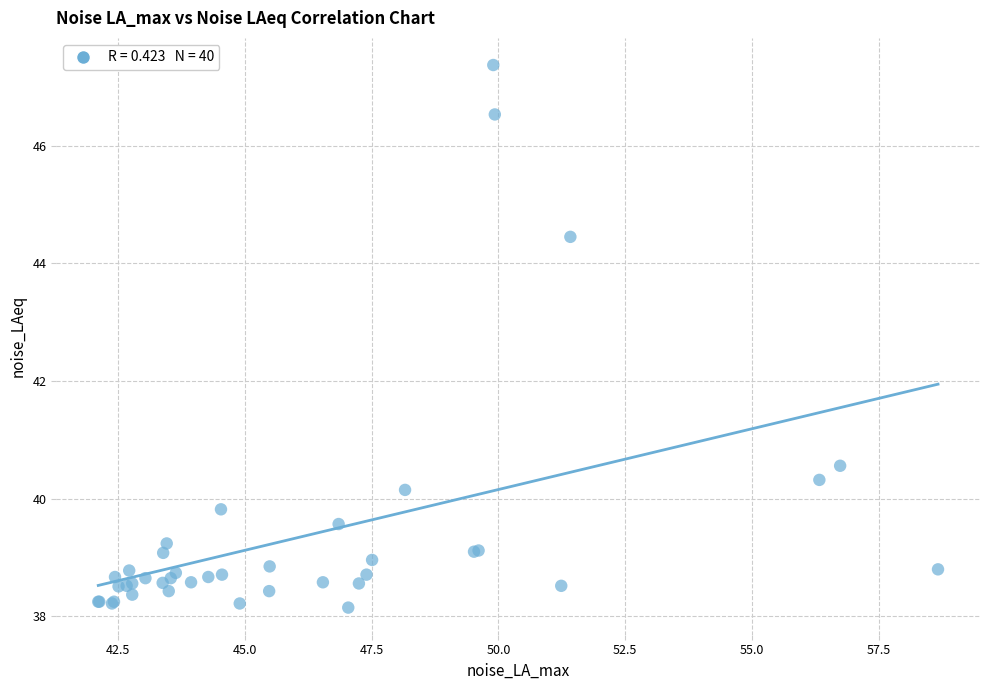

What Y value in the scatter plot is closest to 42?

40.6